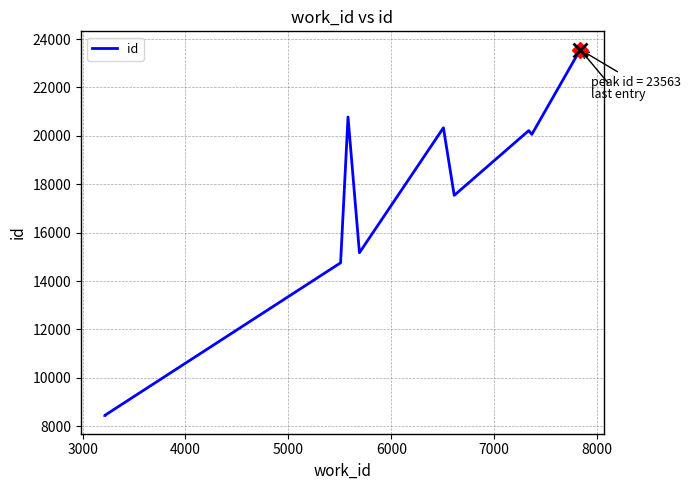

Reading left to right, transcribe all the data shown in this chart.

8447	8449	14754	20779	15171	20333	17541	20217	20061	23563